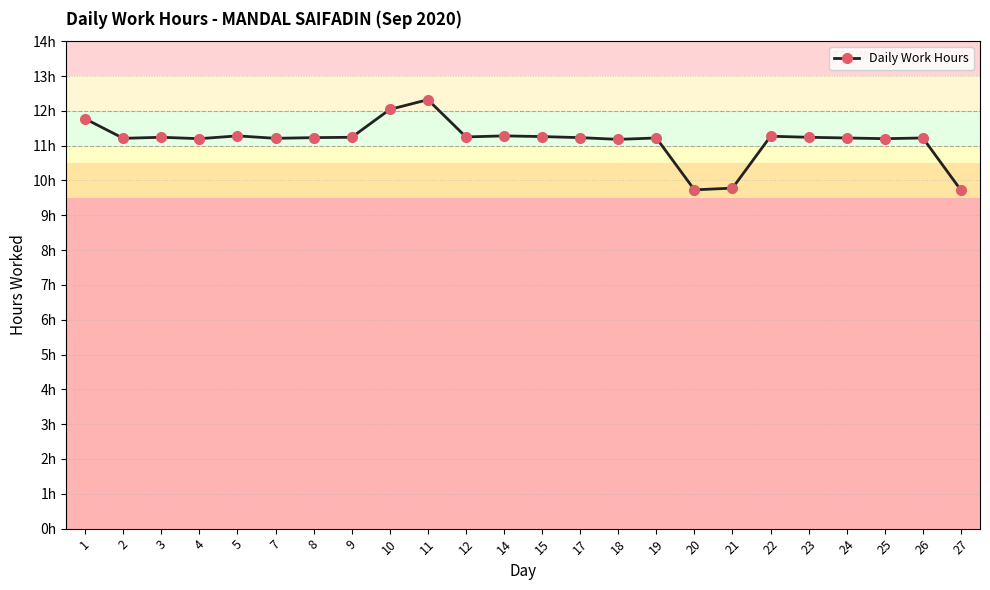

Is this an area chart (filled region under the line)?

No